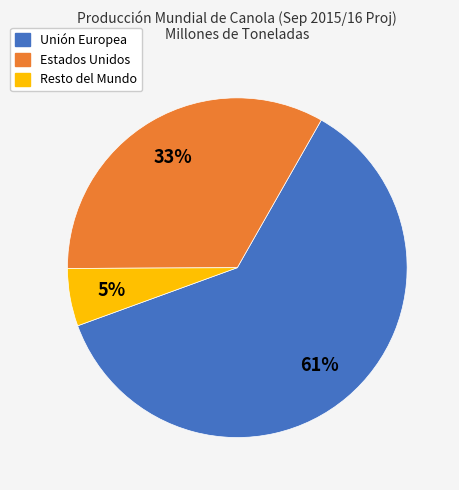

To the nearest percent, what is the average slice percentage?

33%